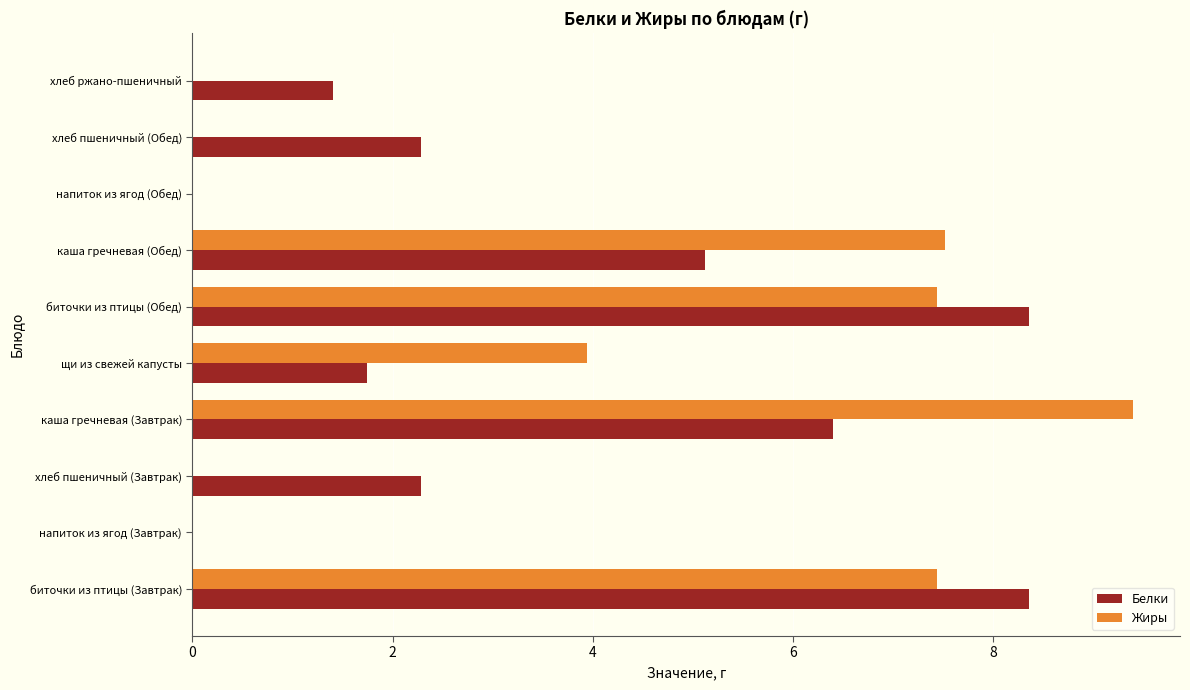

The Жиры series shows 2.4 at биточки из птицы (Завтрак). True or false?

False